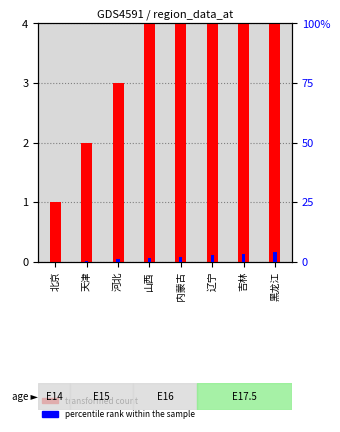

What is the sum of all transformed count values?

36.0